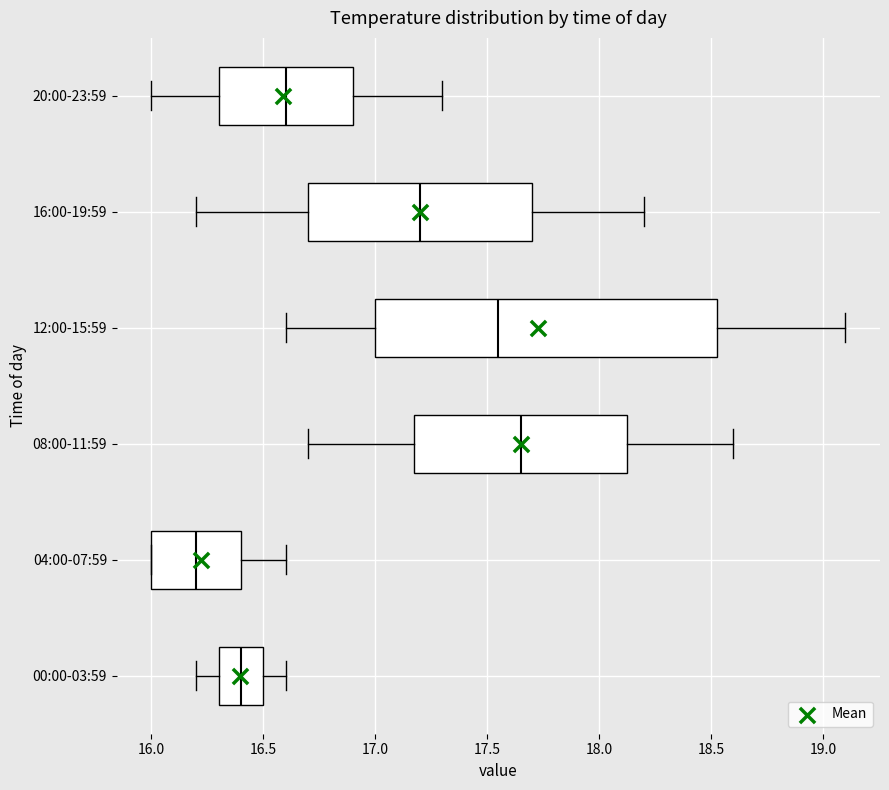

Reading bottom to top, read every box against the x-axis: the position of its median line, the range the box covers, and the ends of its whiskers. The values are not printed on the chart, so give them approximately, as read against the axis.

00:00-03:59: median 16.40, box 16.30 to 16.50, whiskers 16.20 to 16.60
04:00-07:59: median 16.20, box 16.00 to 16.40, whiskers 16.00 to 16.60
08:00-11:59: median 17.65, box 17.20 to 18.15, whiskers 16.70 to 18.60
12:00-15:59: median 17.55, box 17.00 to 18.55, whiskers 16.60 to 19.10
16:00-19:59: median 17.20, box 16.70 to 17.70, whiskers 16.20 to 18.20
20:00-23:59: median 16.60, box 16.30 to 16.90, whiskers 16.00 to 17.30